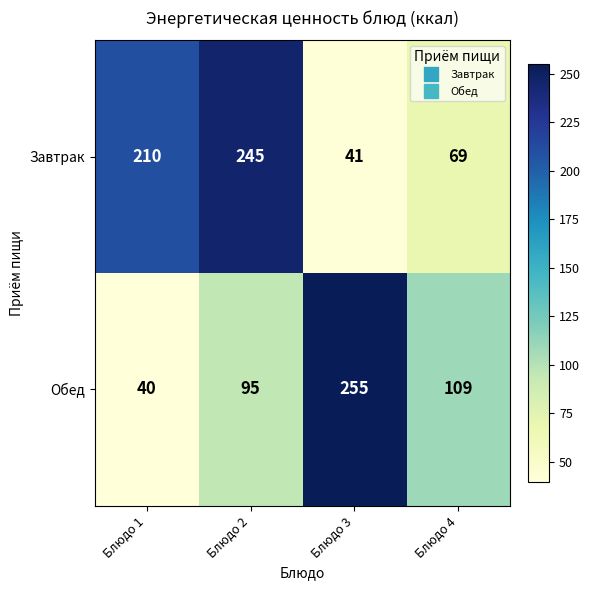

Which series has the largest range (max minus min)?

Обед